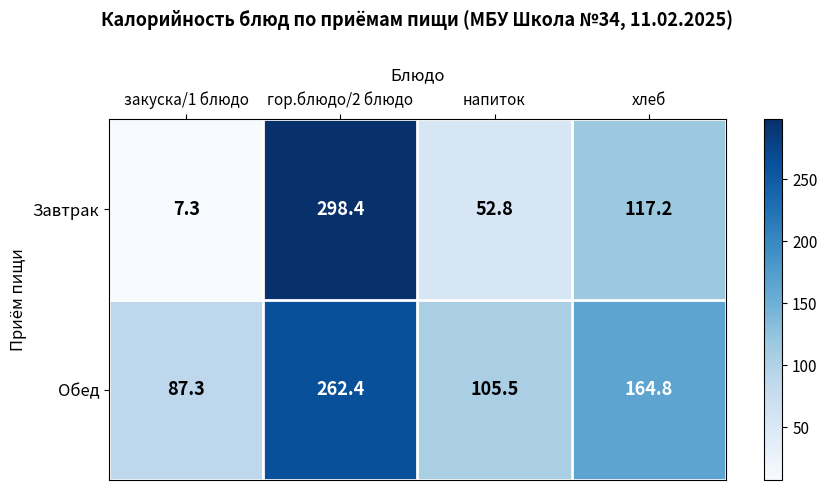

Which series has the largest total across all categories?

Обед